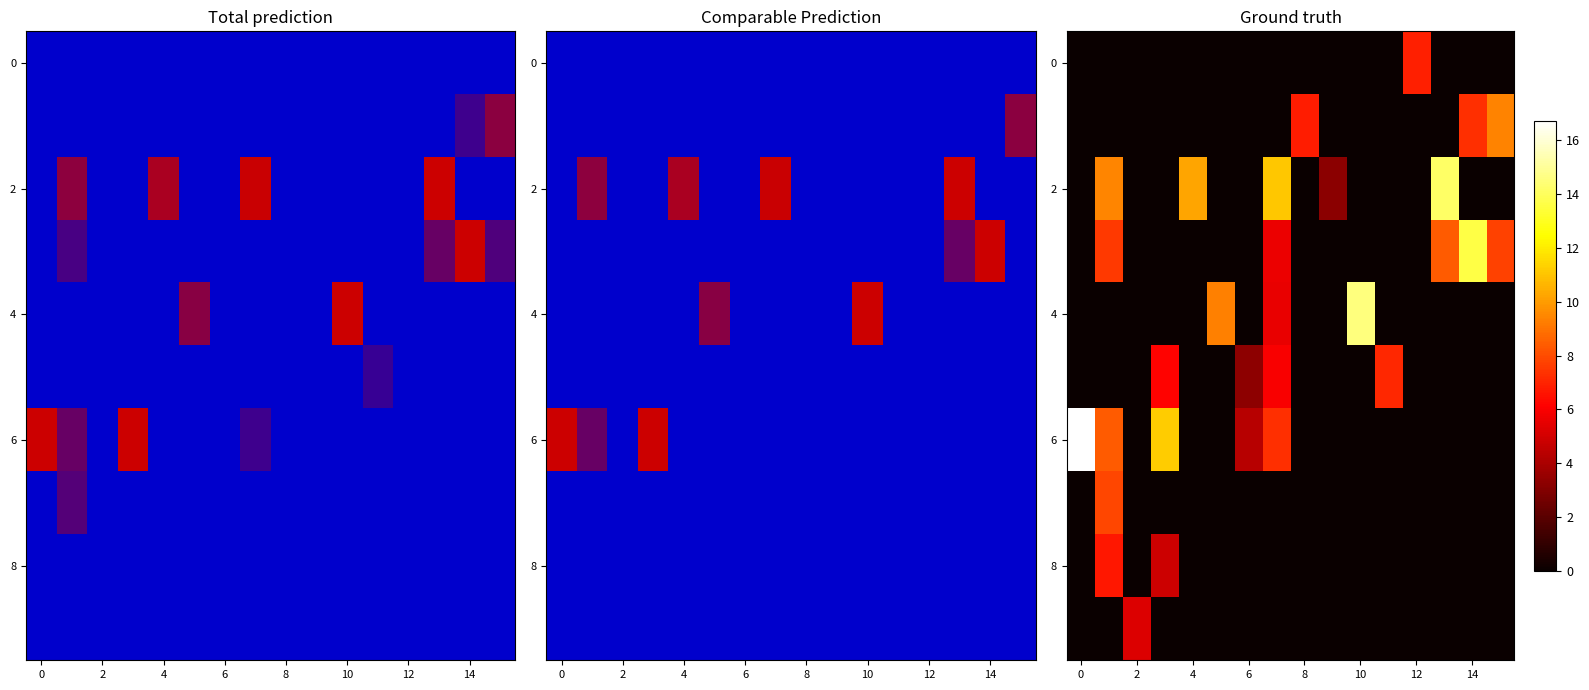

What is the highest value of the row_8 series?

6.7